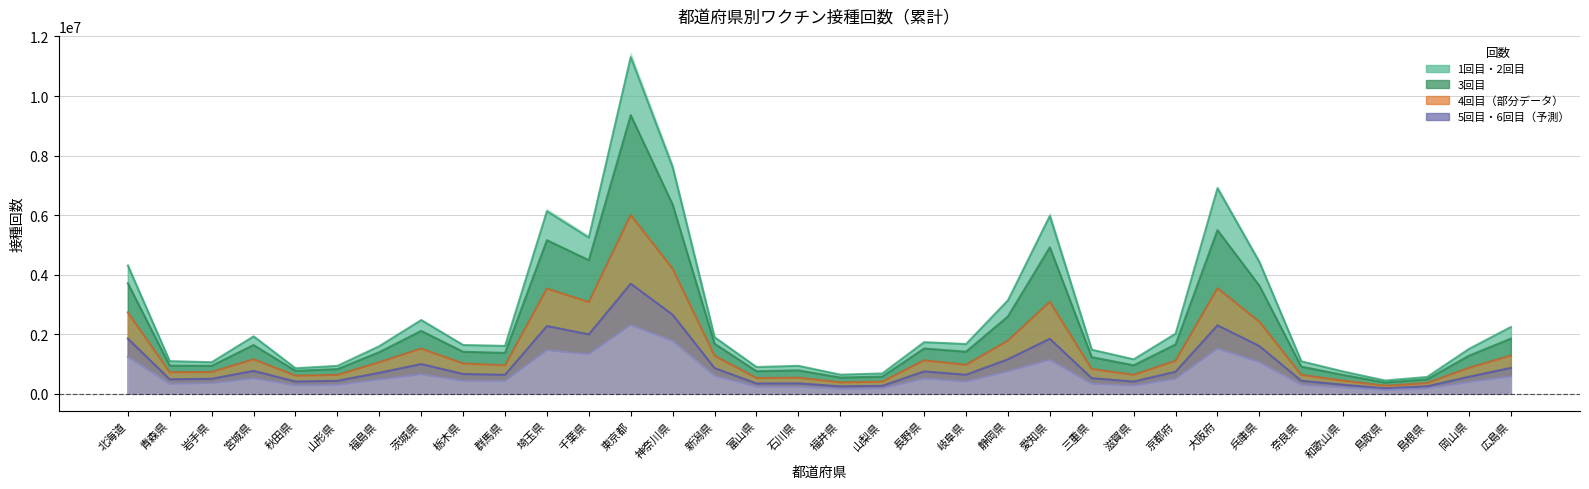

How many categories are shown in the chart?

34